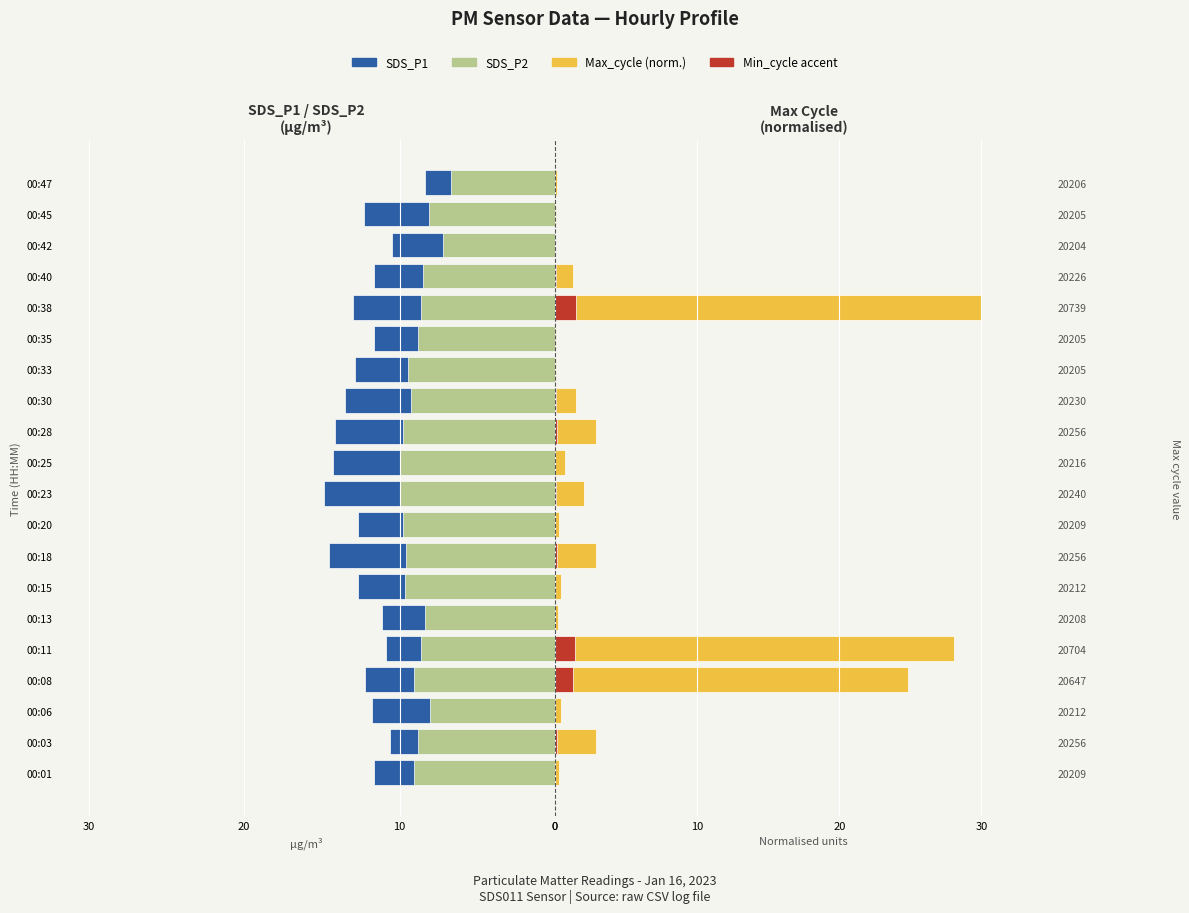

Is it true that Min_cycle accent equals 0.0 at 20209?

True